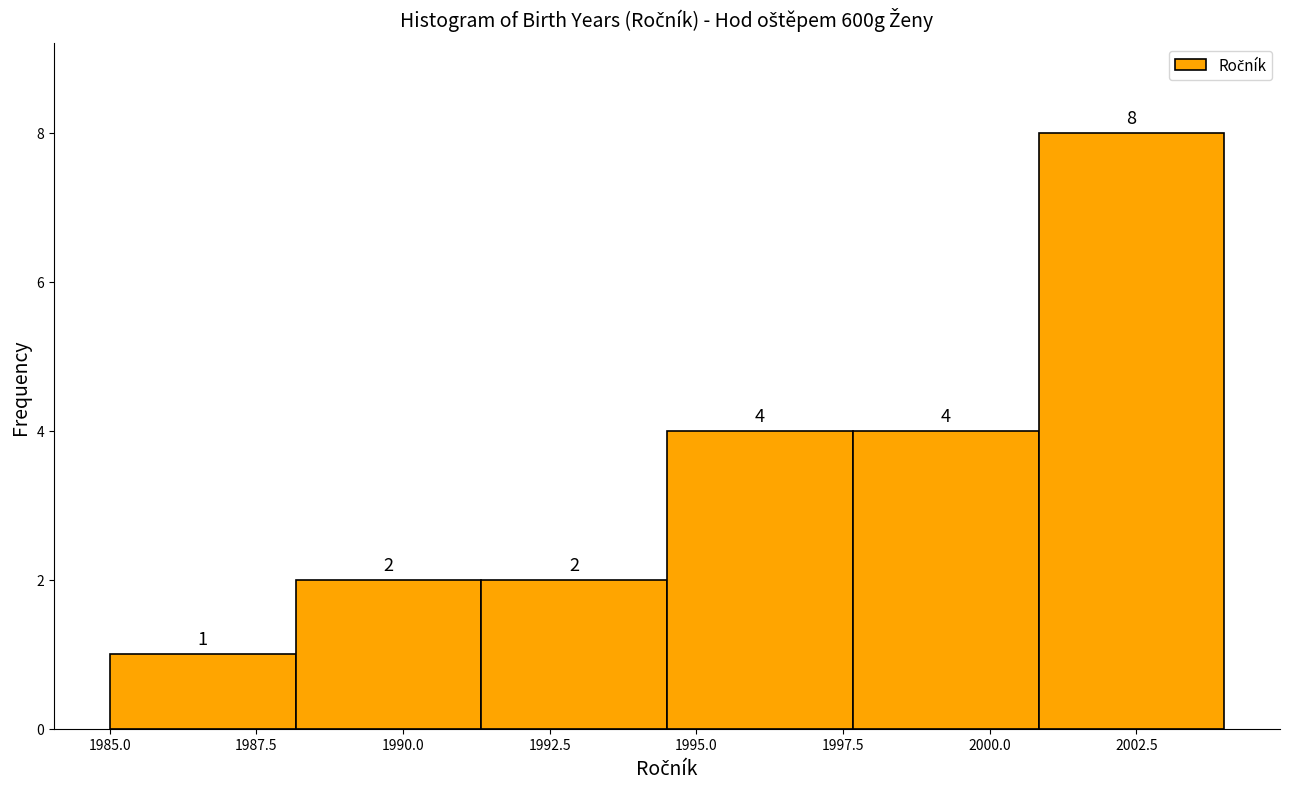

Reading left to right, transcribe this chart: for each bar, give the range it covers on the x-axis and its height. The bar edges are not printed on the chart, so give them approximately, as read against the axis.

1985.0 to 1988.0: 1
1988.0 to 1991.5: 2
1991.5 to 1994.5: 2
1994.5 to 1997.5: 4
1997.5 to 2001.0: 4
2001.0 to 2004.0: 8